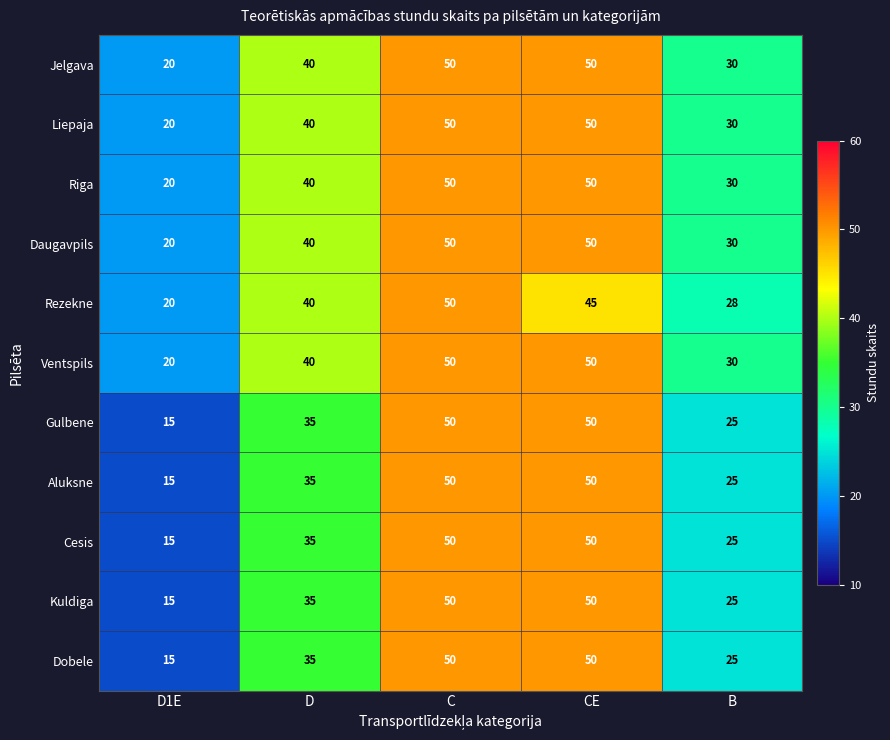

What value does the Kuldiga series have at CE, to the nearest 10?

50